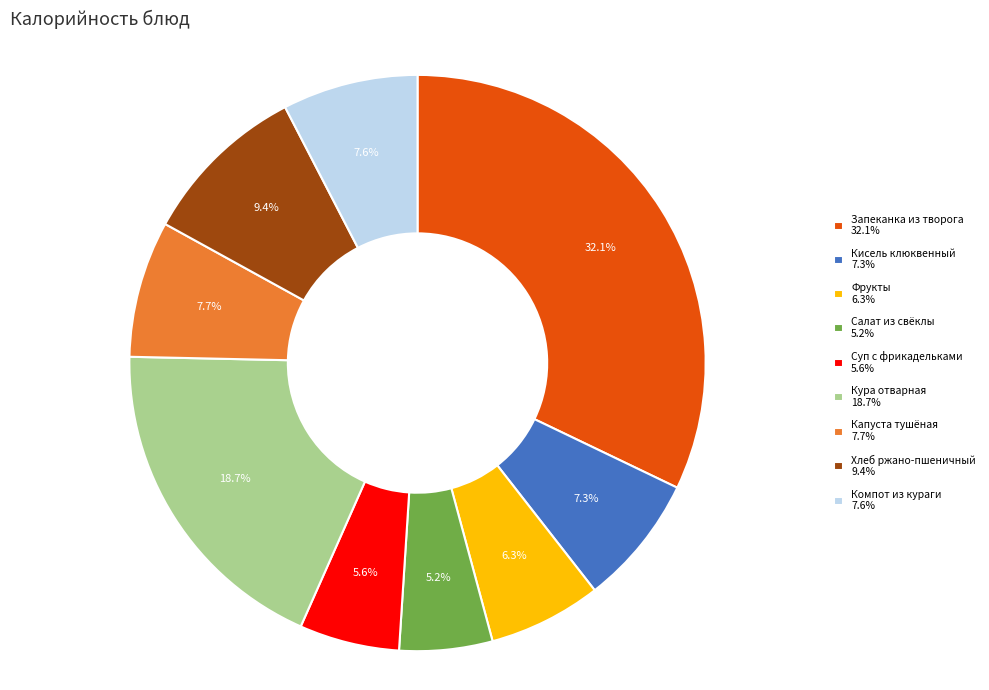

To the nearest percent, what is the difference between the largest and smallest slice percentages?

27%